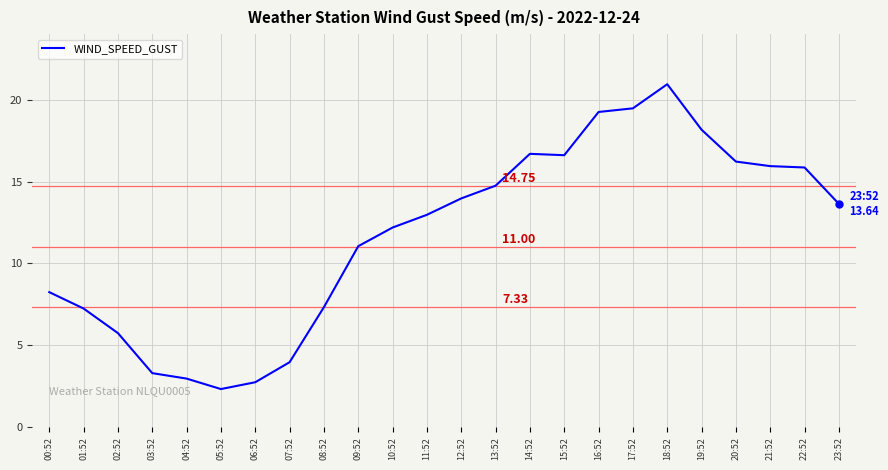

Between 11:52 and 17:52, which is larger?

17:52